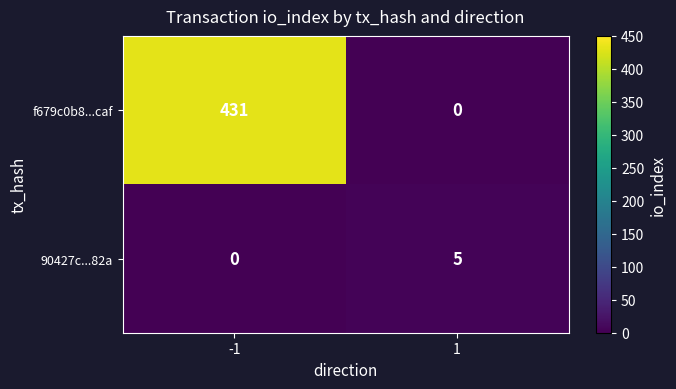

Reading right to left, what are all the values shown in this chart?

f679c0b8...caf: 1=0	-1=431
90427c...82a: 1=5	-1=0